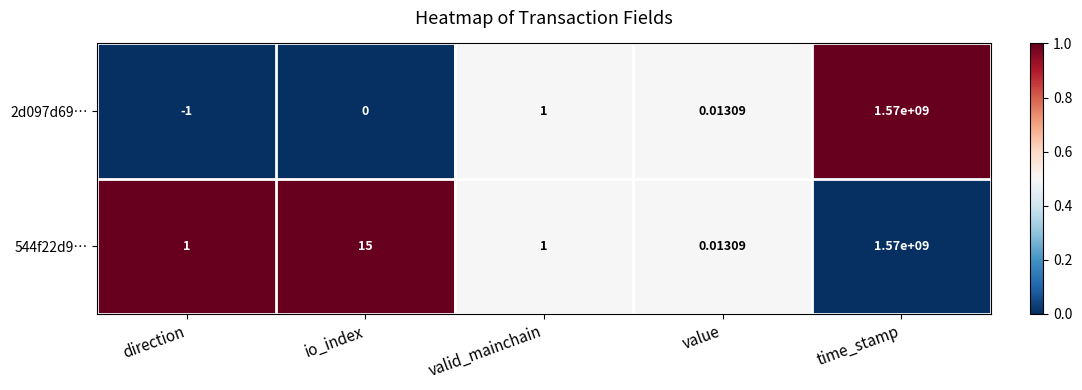

Which category has the highest value across all series?

time_stamp